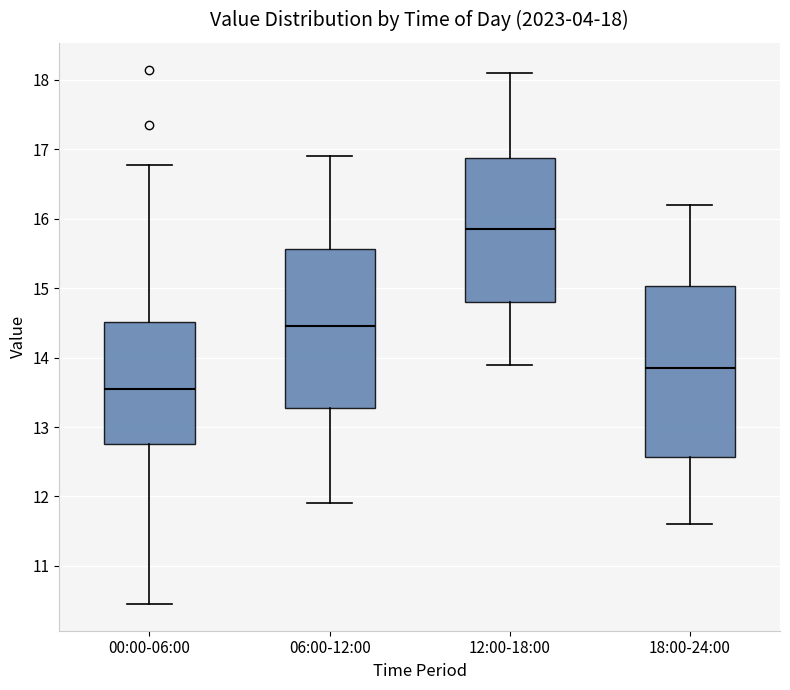

Which box is the tallest, from its lower edge to its upper edge?

18:00-24:00